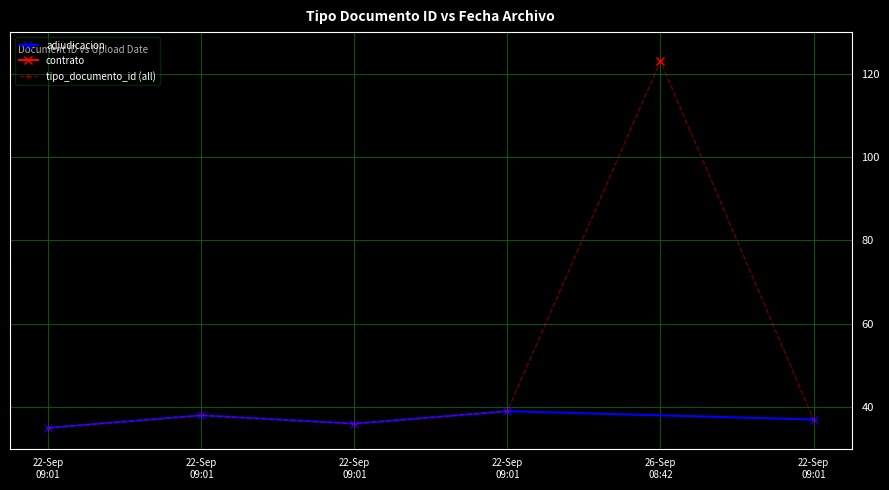

The value at 22-Sep 09:01 is 39. True or false?

True